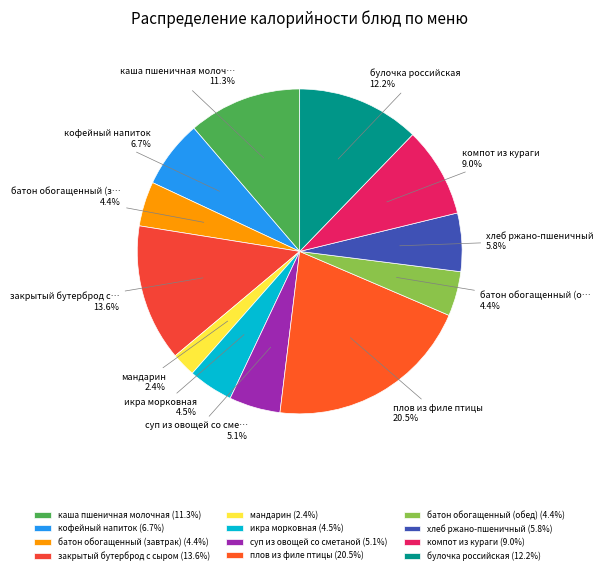

Is it true that компот из кураги is 9% of the pie?

True